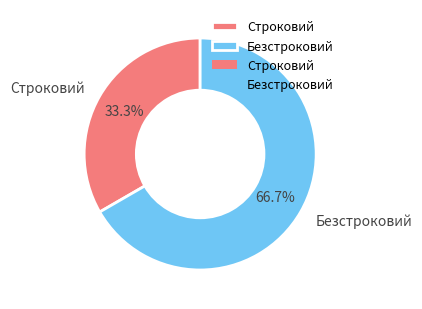

Which has a higher value, Безстроковий or Строковий?

Безстроковий